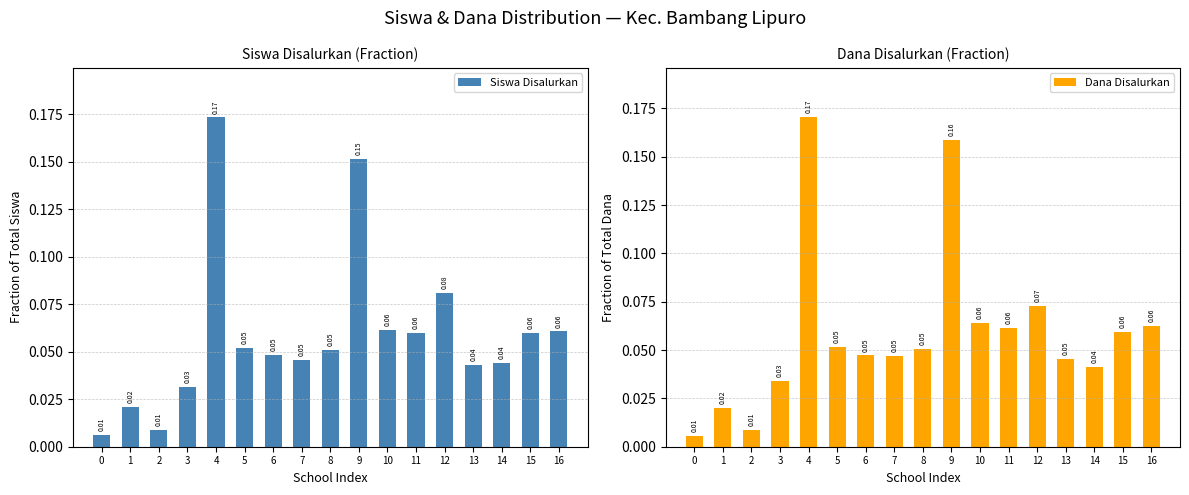

Reading left to right, extract all data points from this chart.

Siswa Disalurkan: 0=0.0	1=0.0	2=0.0	3=0.0	4=0.2	5=0.1	6=0.0	7=0.0	8=0.1	9=0.2	10=0.1	11=0.1	12=0.1	13=0.0	14=0.0	15=0.1	16=0.1
Dana Disalurkan: 0=0.0	1=0.0	2=0.0	3=0.0	4=0.2	5=0.1	6=0.0	7=0.0	8=0.1	9=0.2	10=0.1	11=0.1	12=0.1	13=0.0	14=0.0	15=0.1	16=0.1